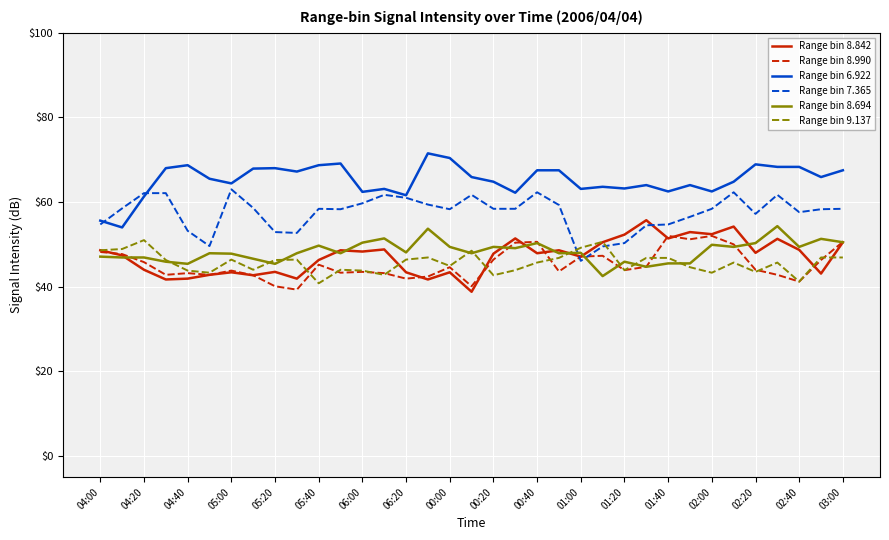

Which series has the largest total across all categories?

Range bin 6.922